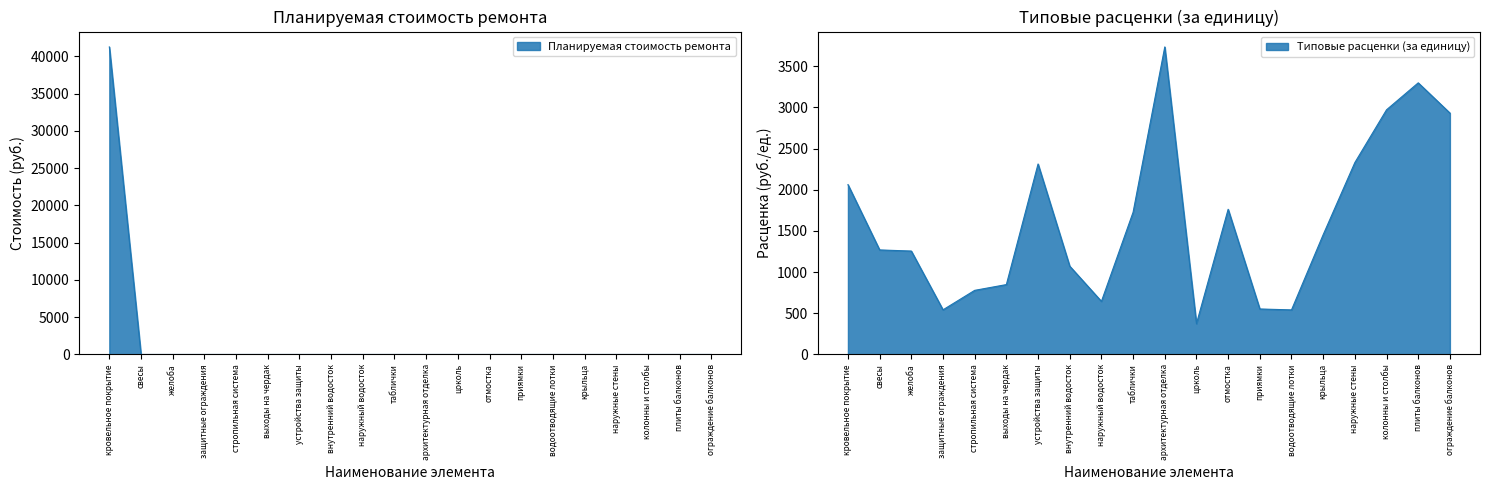

True or false: Планируемая стоимость ремонта has a value of -14072.0 at плиты балконов.

False